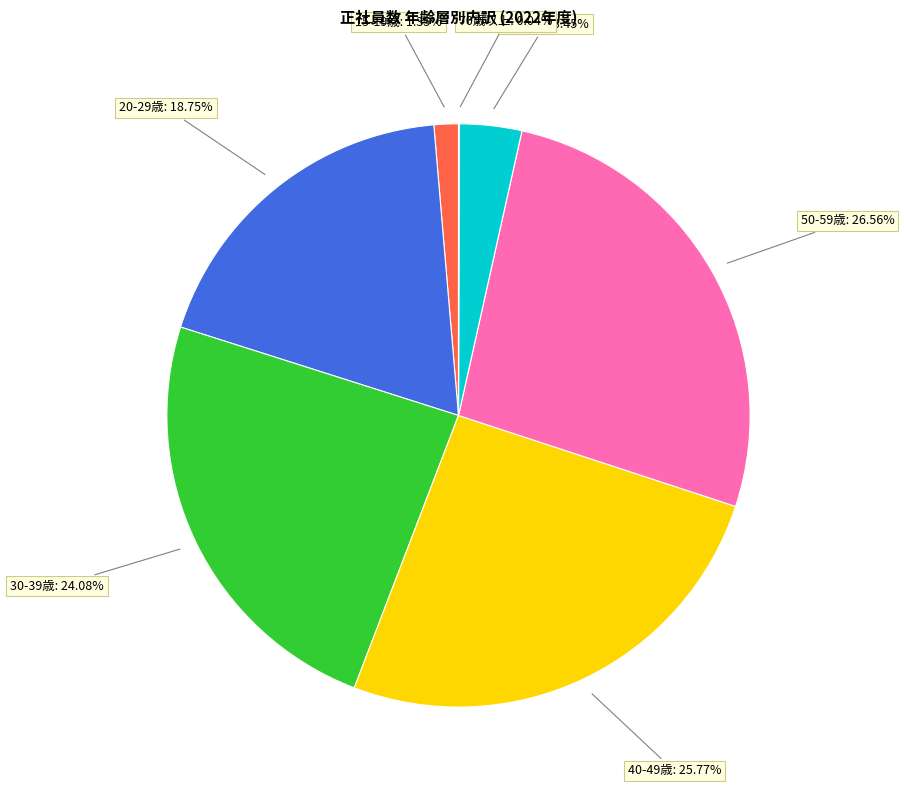

Is 20-29歳 the majority of the pie?

No